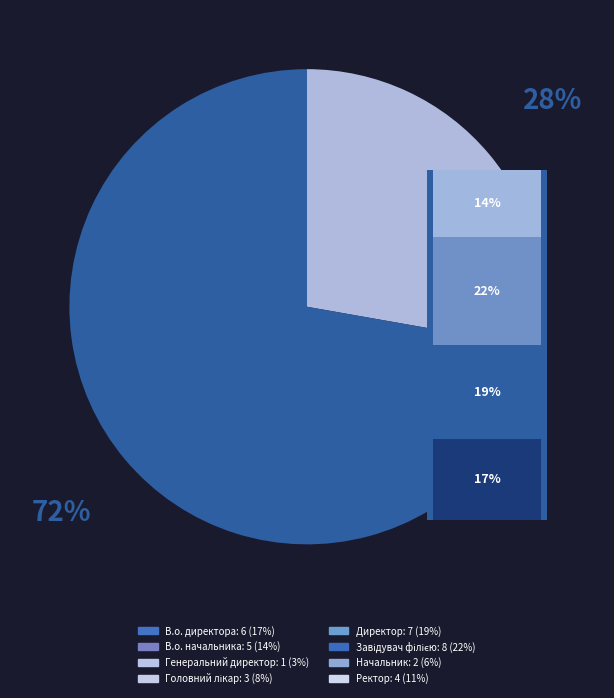

What is the smallest slice in the pie chart?

Генеральний директор